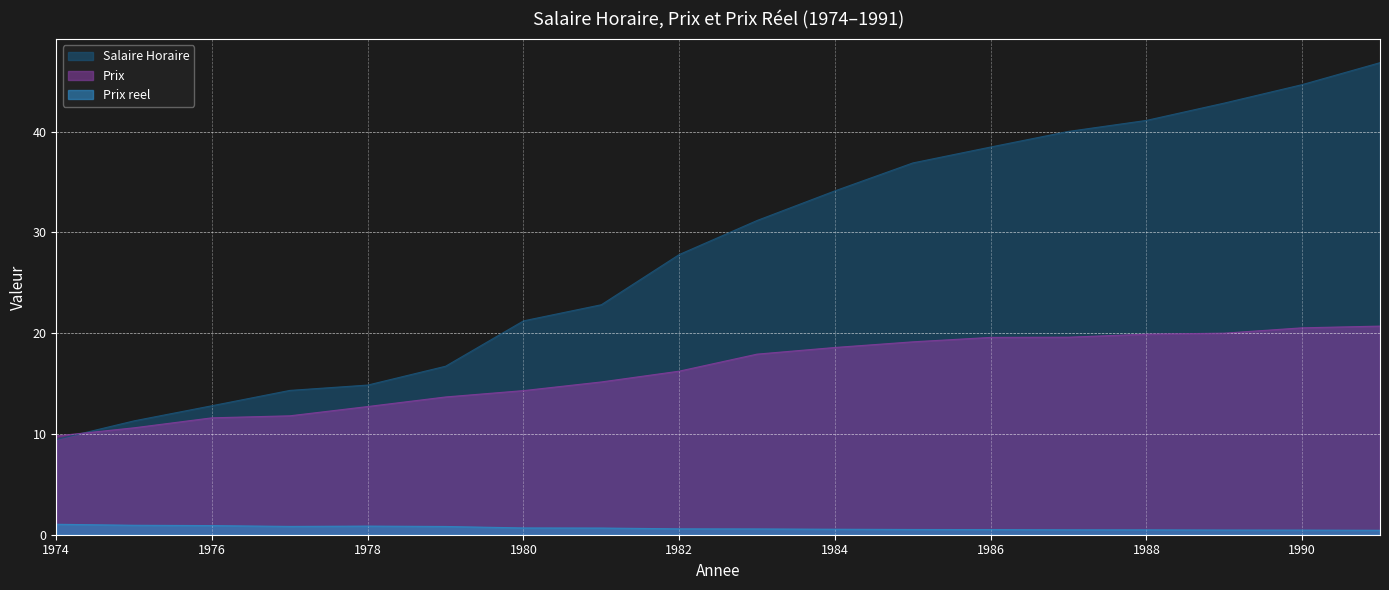

True or false: Prix and Prix reel intersect in this chart.

False